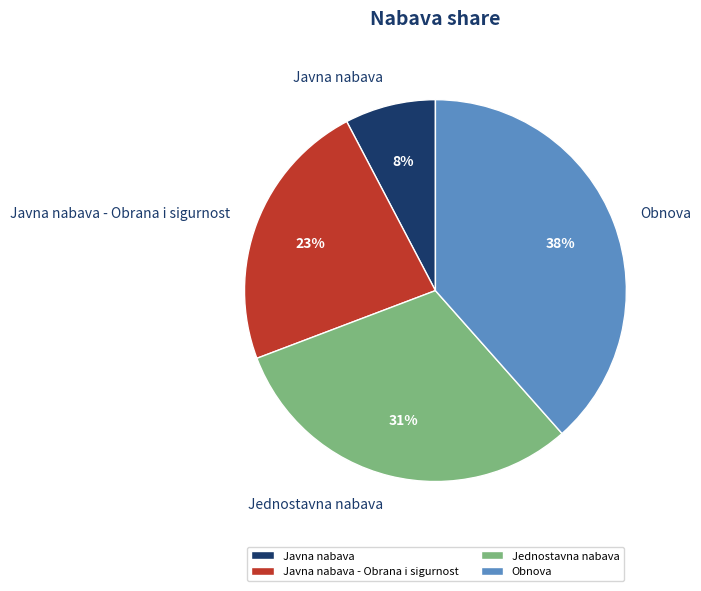

Is there any slice that represents more than half of the pie?

No